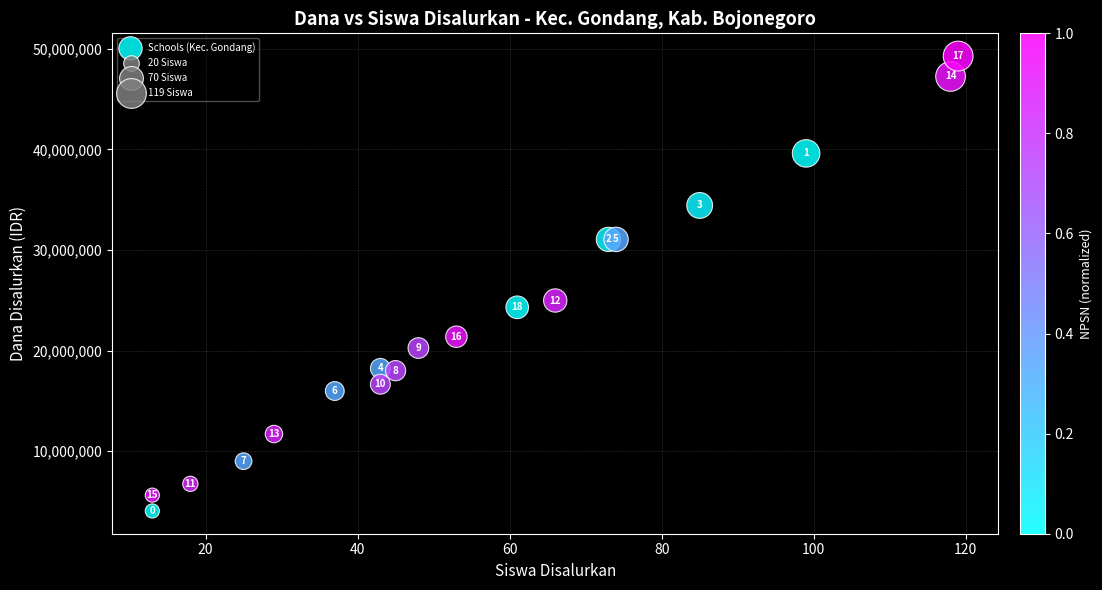

What Y value in the scatter plot is closest to 26662500?

24975000